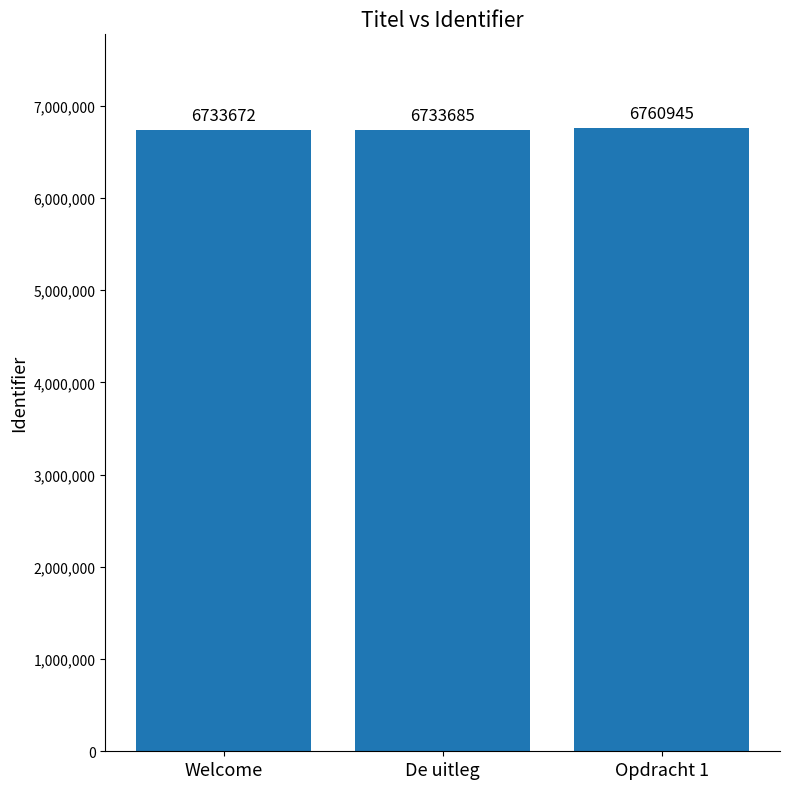

What is the value of the 3rd bar from the left?

6760945